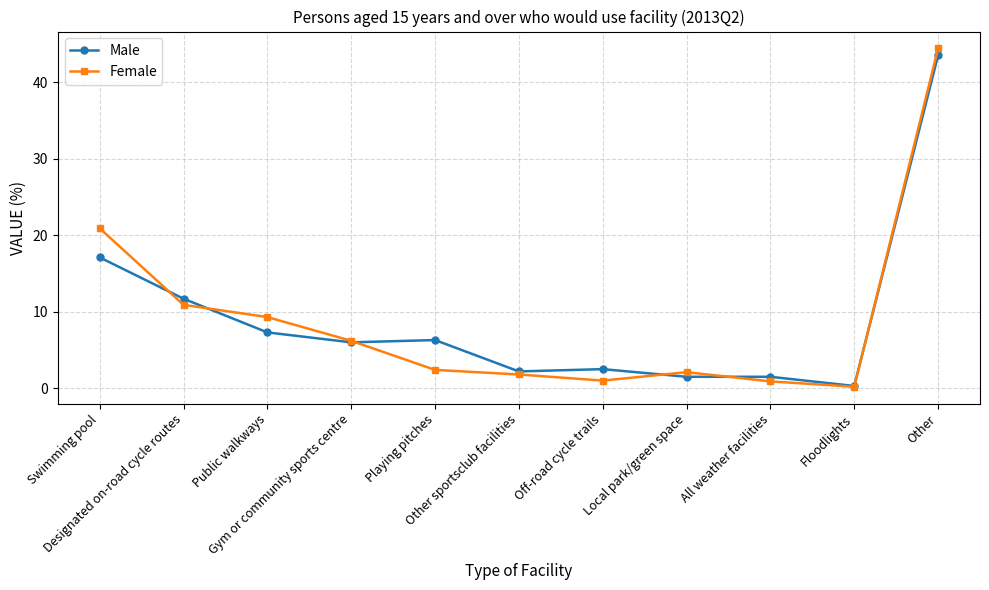

Rank the series by their maximum value, from highest to lowest.

Female, Male